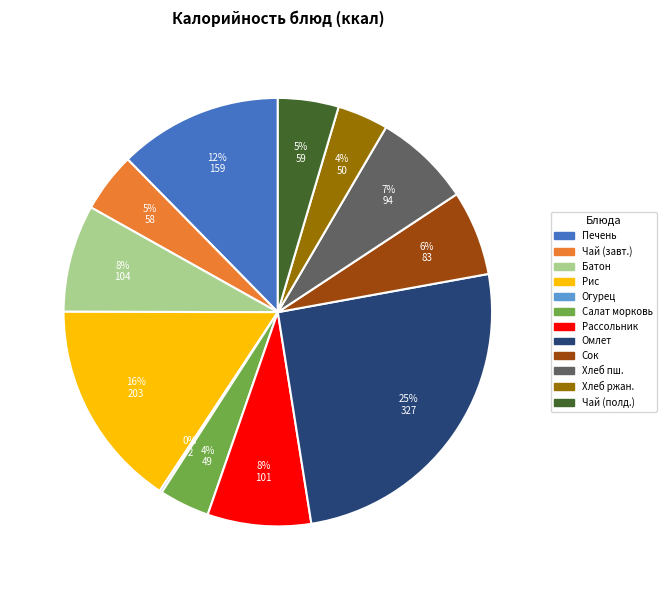

Is there any slice that represents more than half of the pie?

No